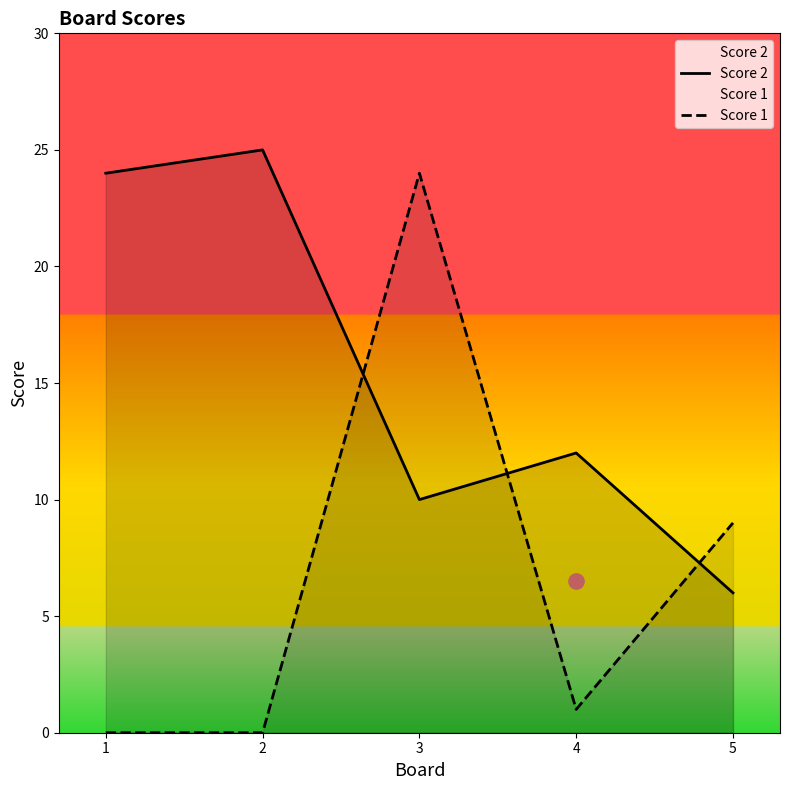

Is the value of Score 1 at 1 greater than the value of Score 2 at 1?

No